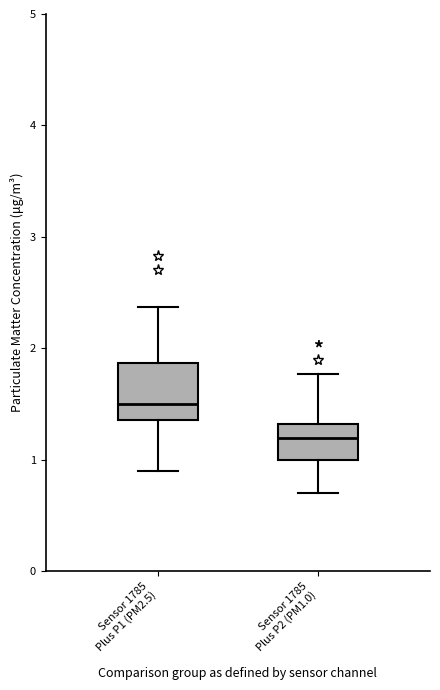

Reading left to right, read every box against the y-axis: the position of its median line, the range the box covers, and the ends of its whiskers. The values are not printed on the chart, so give them approximately, as read against the axis.

Sensor 1785 Plus P1 (PM2.5): median 1.5, box 1.4 to 1.9, whiskers 0.9 to 2.4
Sensor 1785 Plus P2 (PM1.0): median 1.2, box 1.0 to 1.3, whiskers 0.7 to 1.8